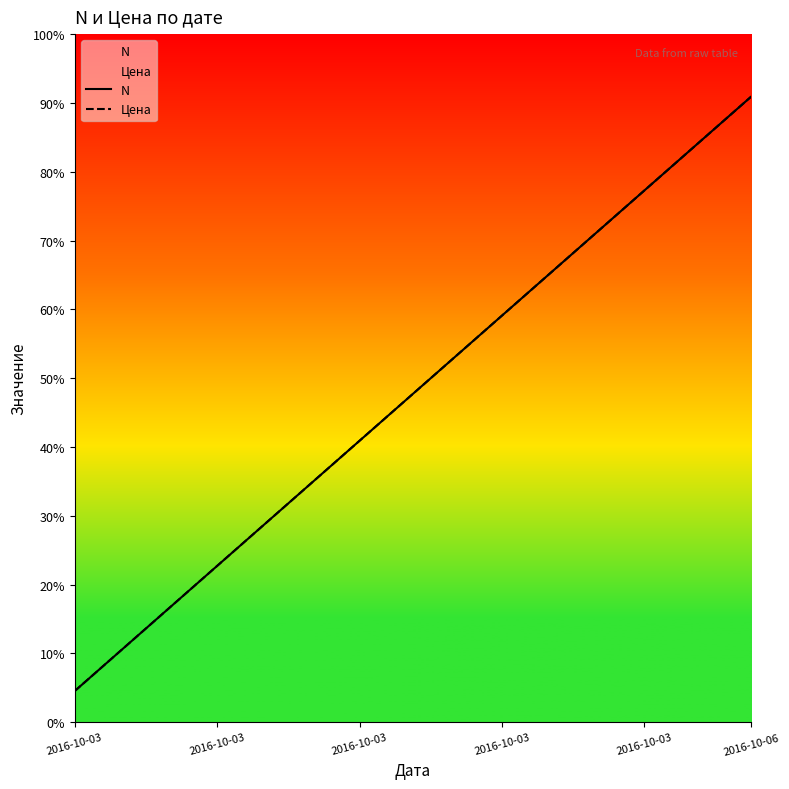

True or false: Цена and N cross at least once.

False